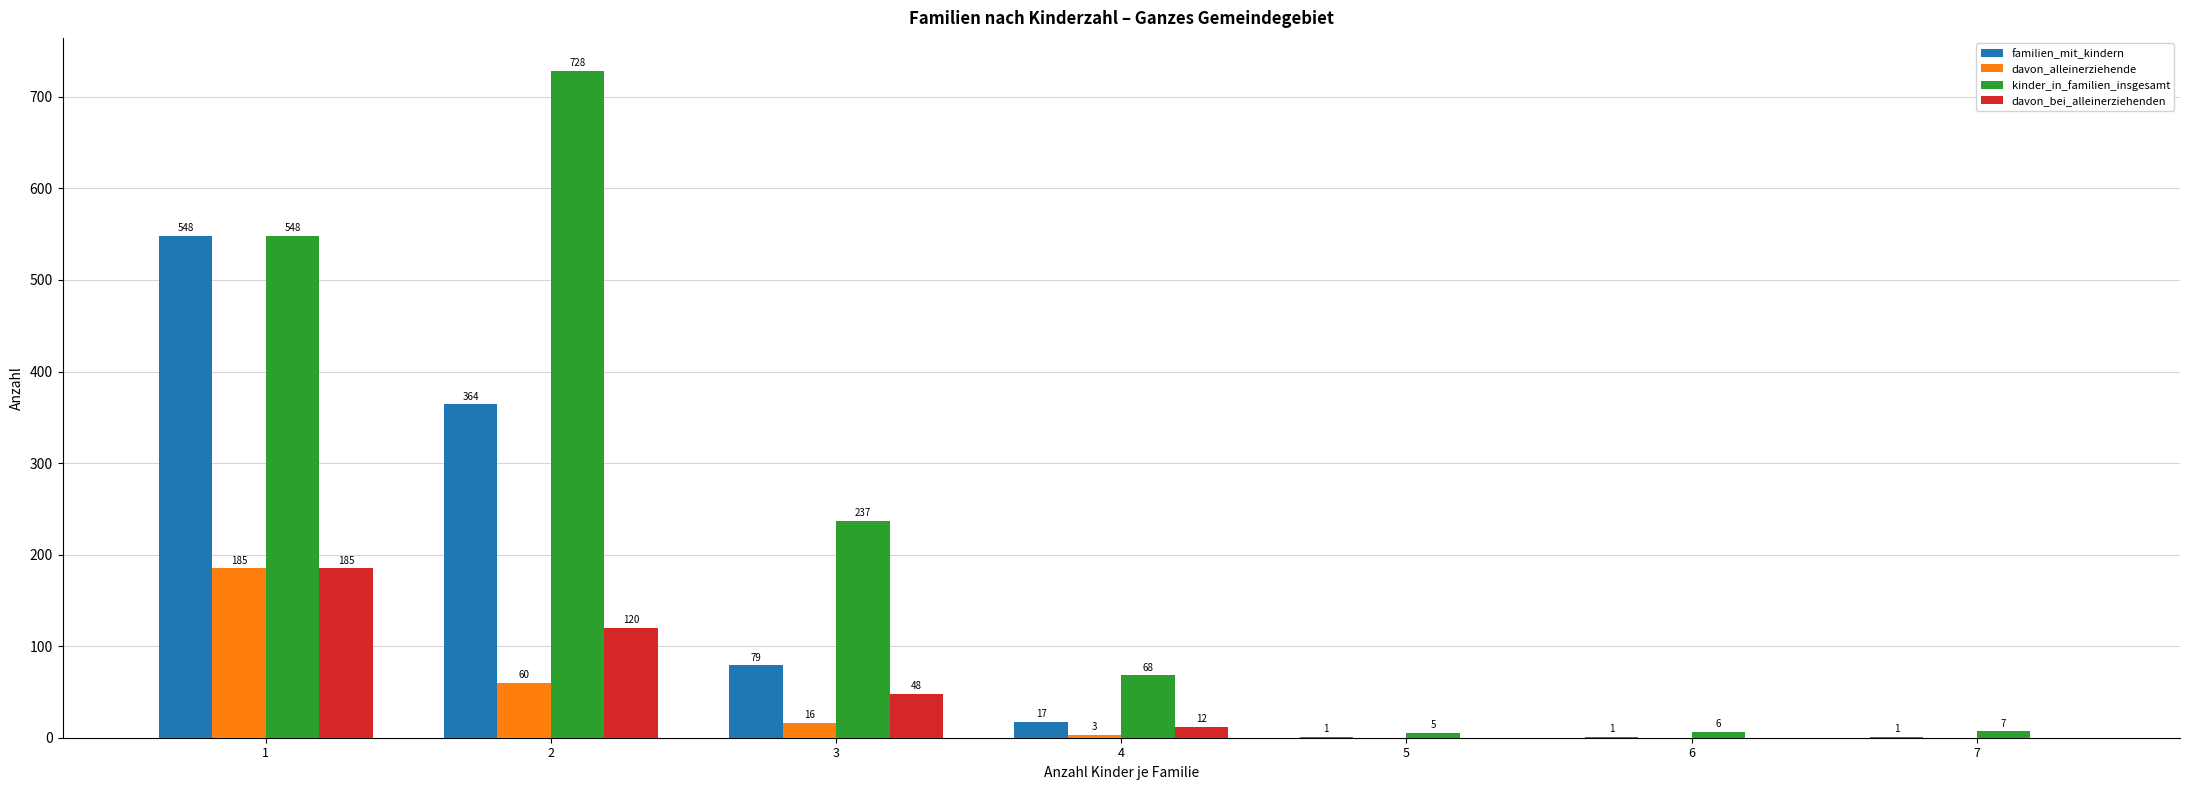

True or false: kinder_in_familien_insgesamt has a value of 53 at 3.

False